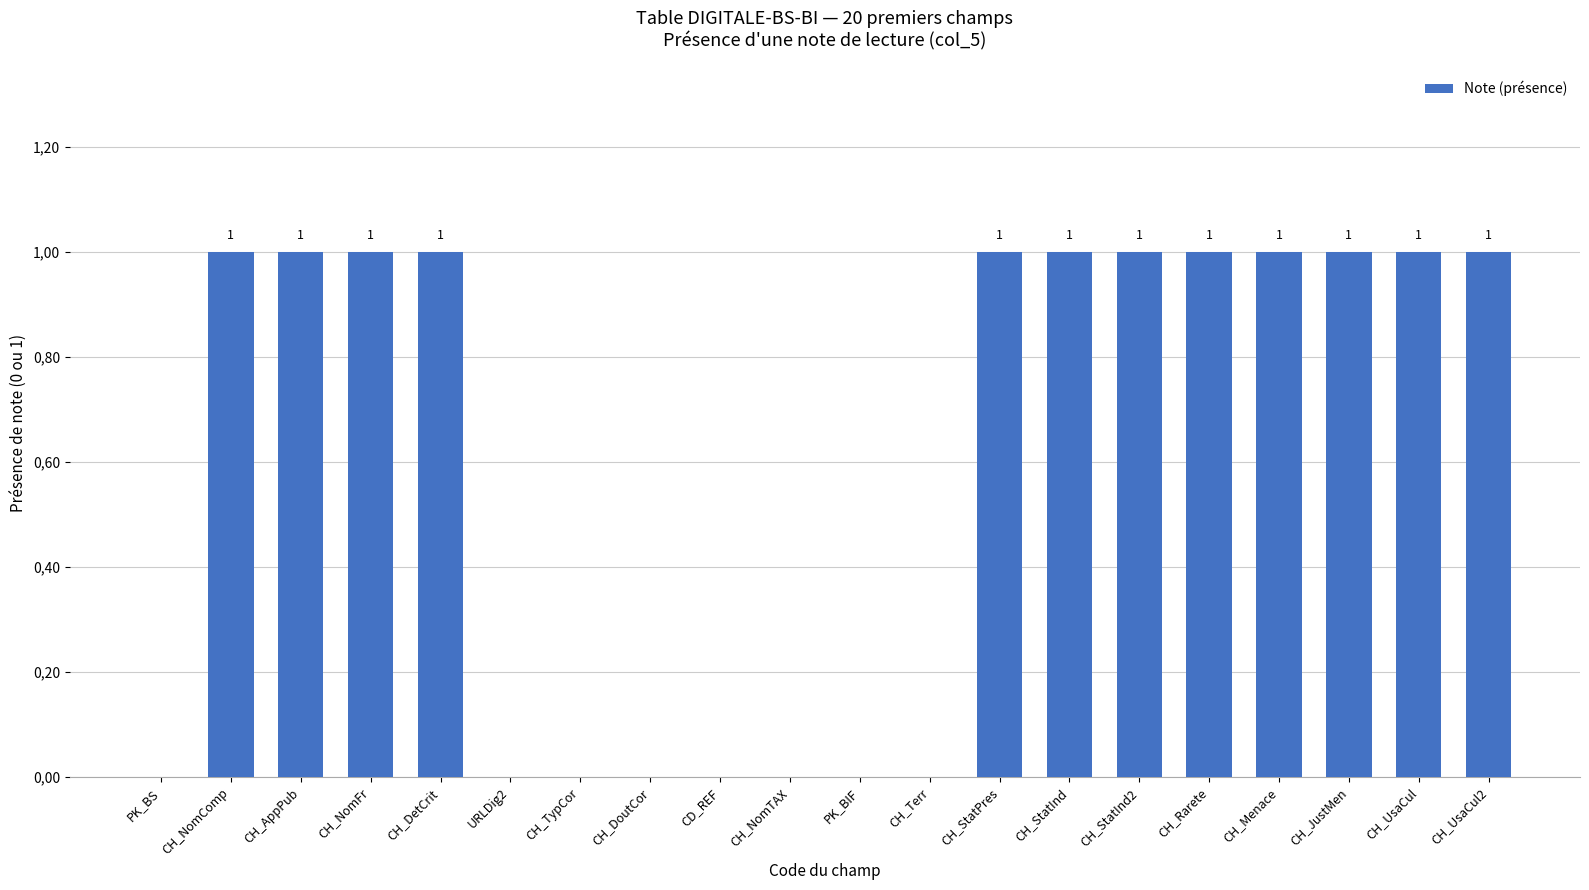

Reading left to right, what are all the values shown in this chart?

0	1	1	1	1	0	0	0	0	0	0	0	1	1	1	1	1	1	1	1